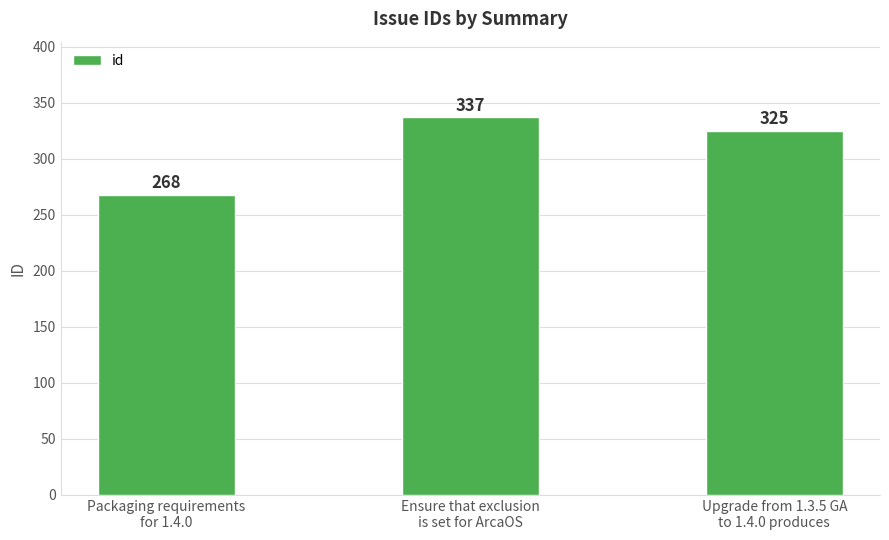

At which label does the data first exceed 325?

Ensure that exclusion
is set for ArcaOS